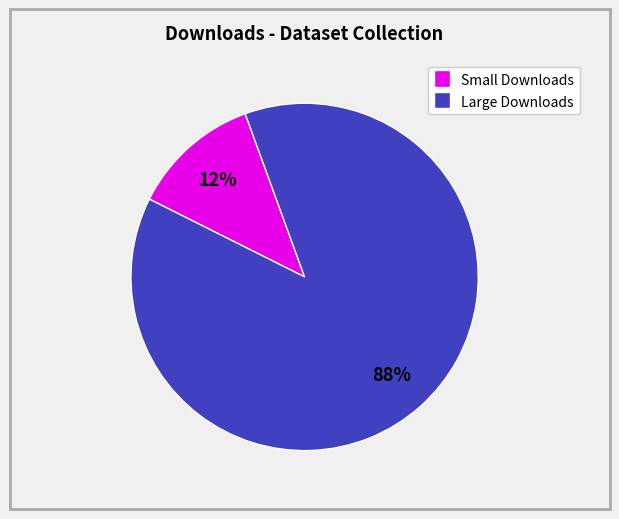

Rank the categories by value from lowest to highest.

Small Downloads, Large Downloads